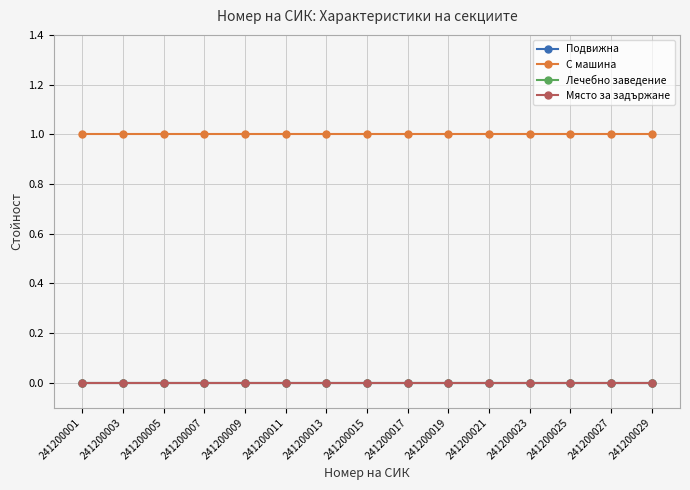

How many lines are shown in the chart?

4